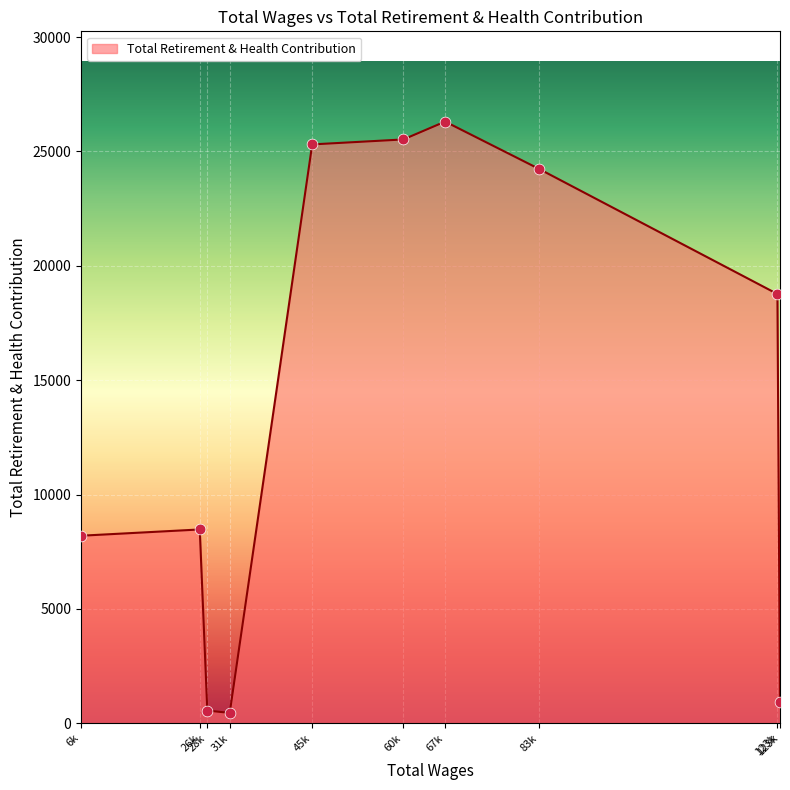

Is this an area chart (filled region under the line)?

Yes